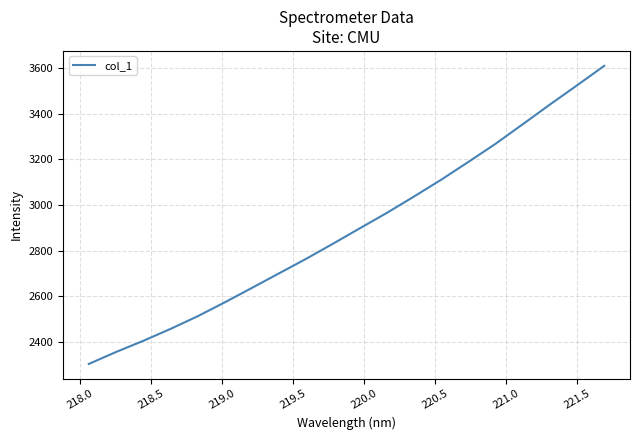

What is the difference between the maximum and minimum values?

1305.6